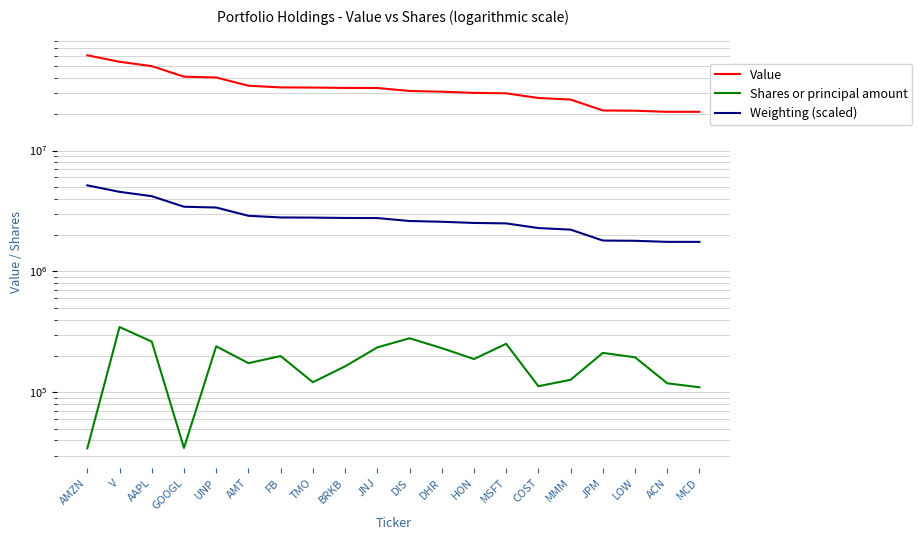

At which category is the sum across all series the highest?

AMZN